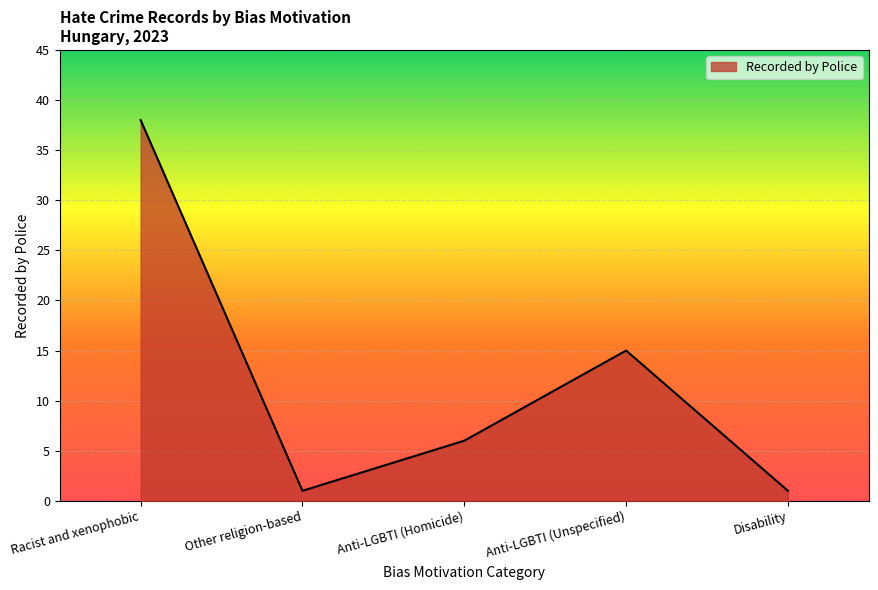

Count the number of categories in the chart.

5